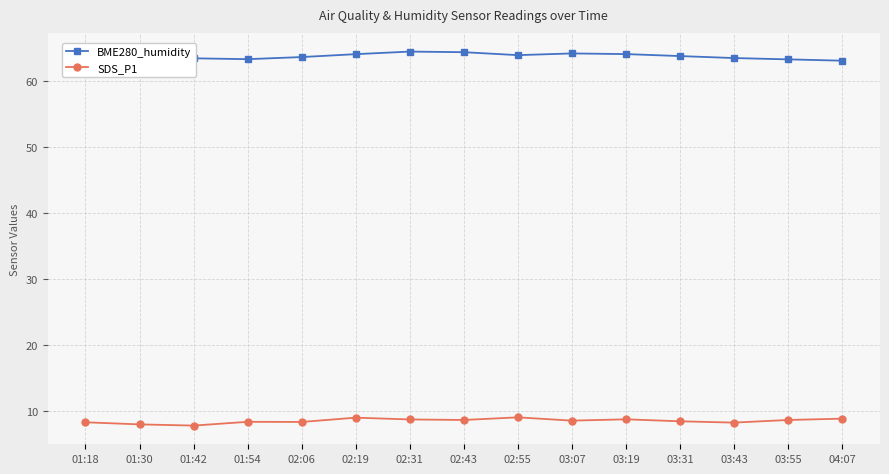

True or false: BME280_humidity and SDS_P1 cross at least once.

False